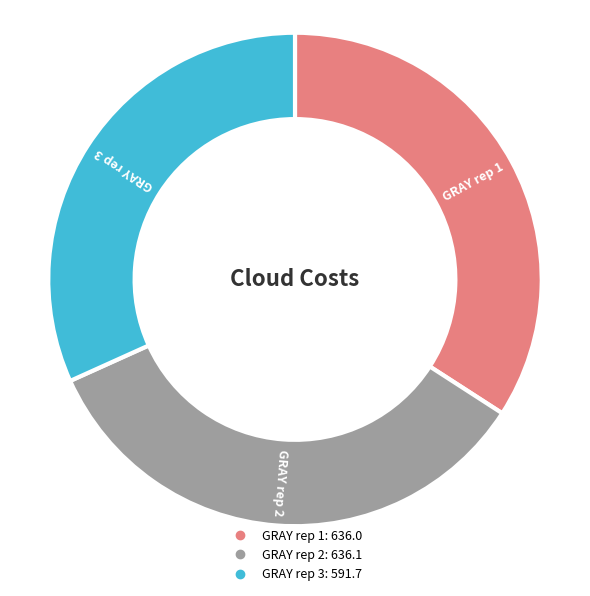

Which category has the smallest portion of the pie?

GRAY rep 3